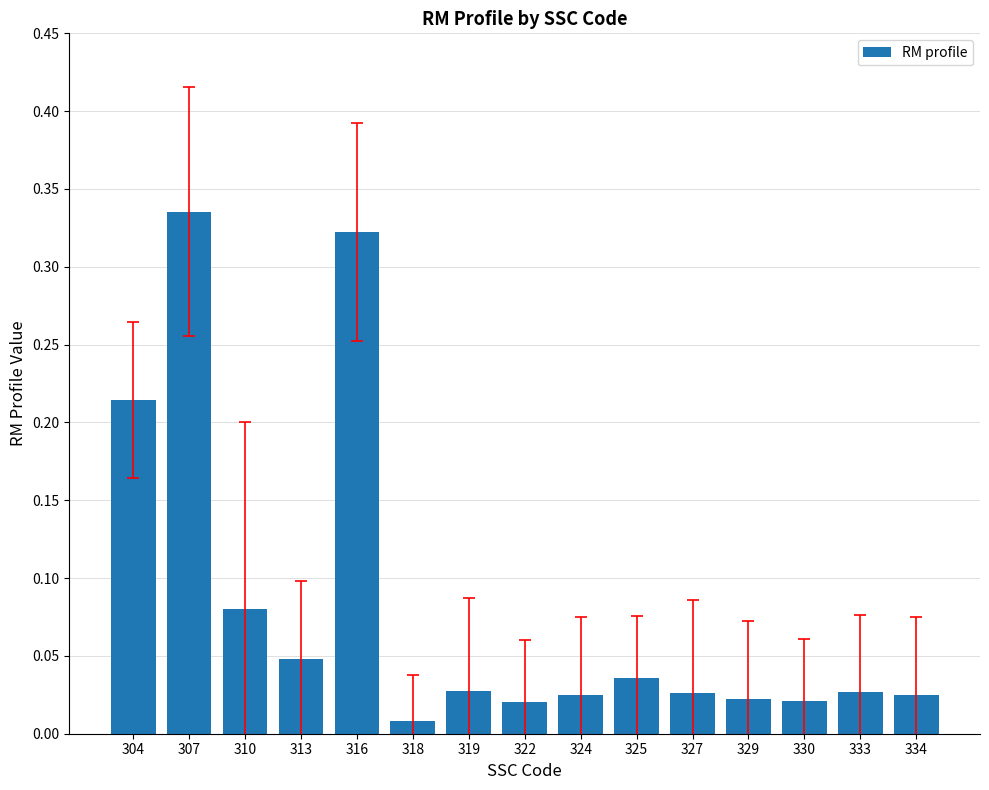

Which label corresponds to the smallest value in the chart?

318